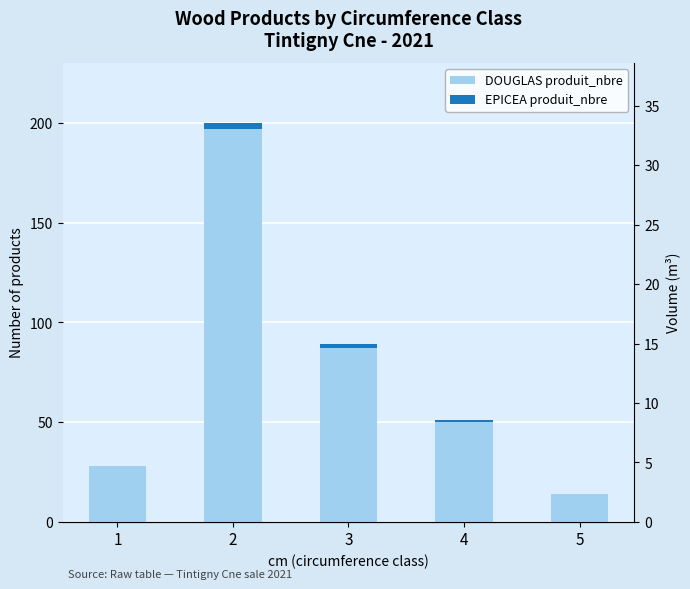

Which label corresponds to the largest value in the chart?

2